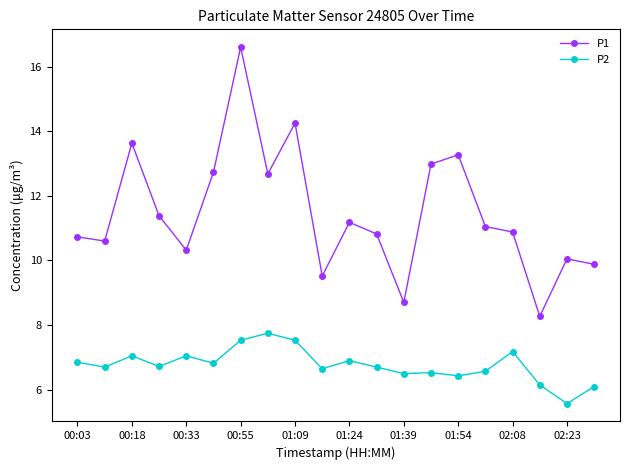

What is the sum of all P2 values?

135.3